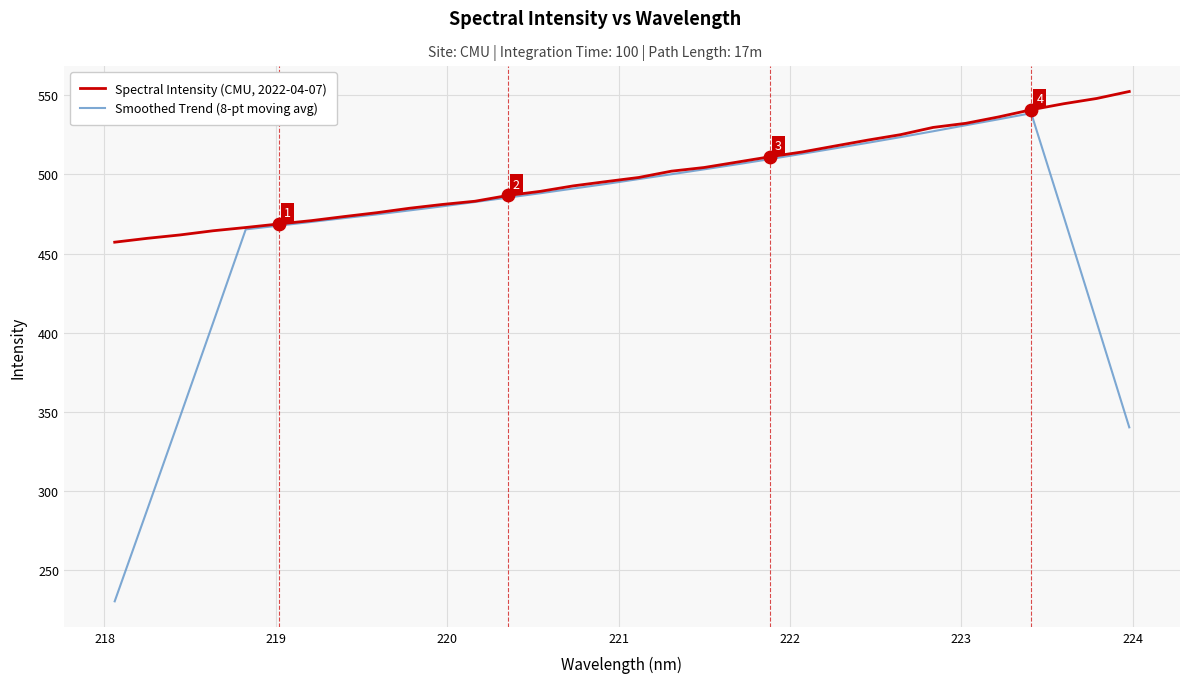

What are all the series names shown in the legend?

Spectral Intensity (CMU, 2022-04-07), Smoothed Trend (8-pt moving avg)